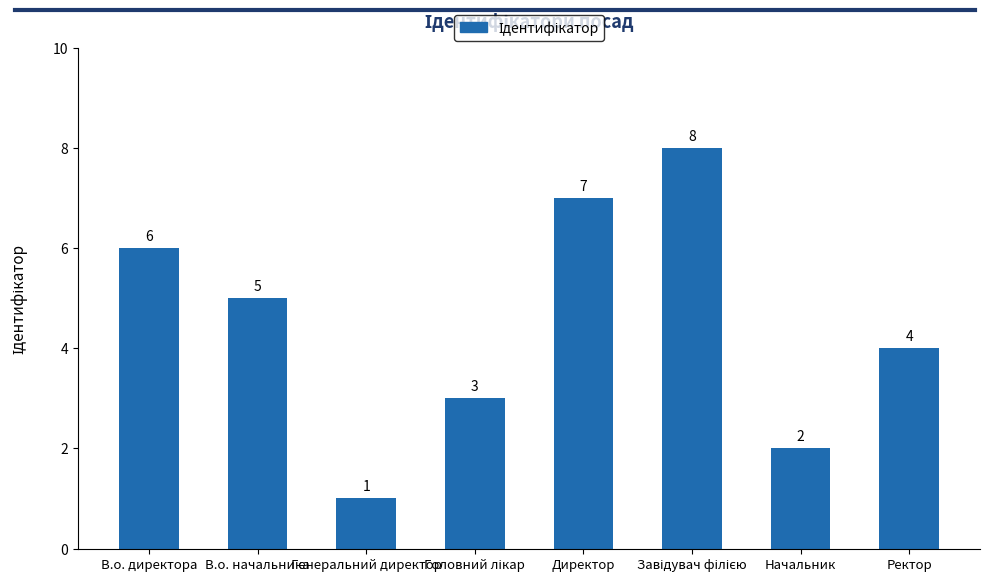

What is the value of the 7th bar from the left?

2